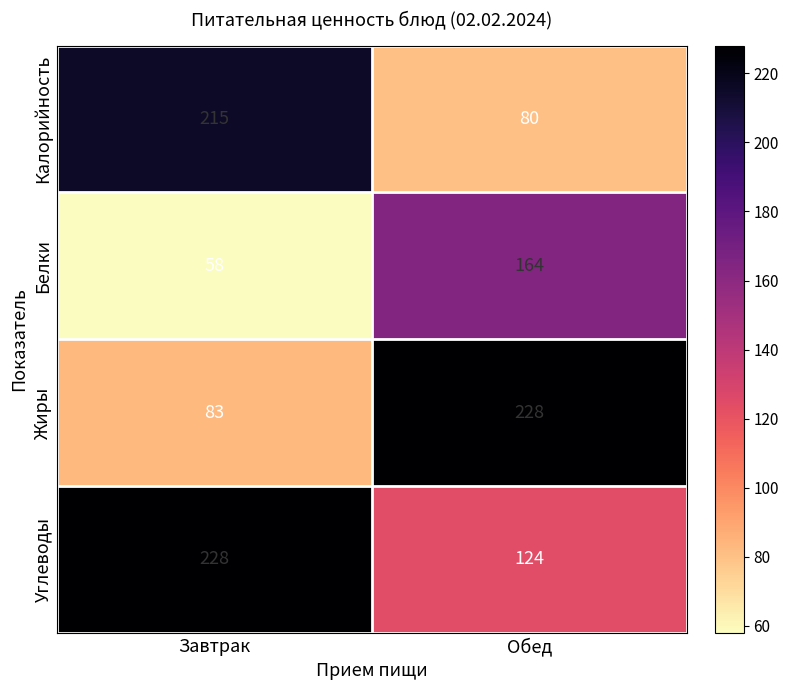

What is the sum of all Углеводы values?

352